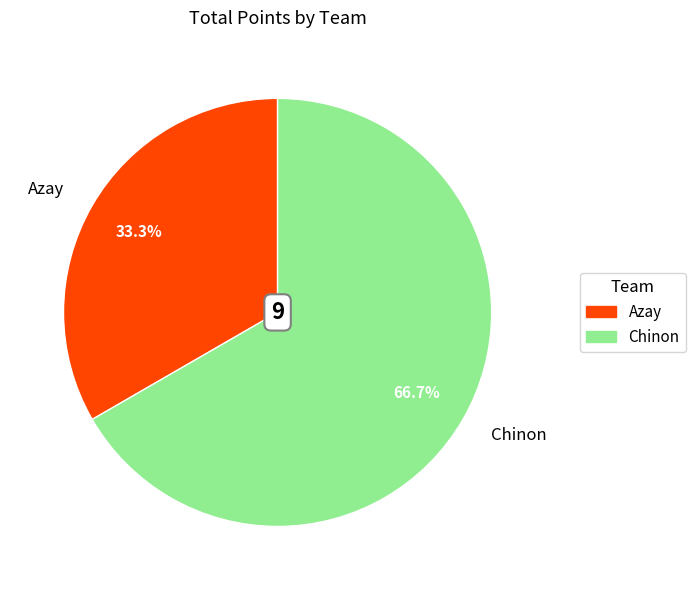

Is there any slice that represents more than half of the pie?

Yes